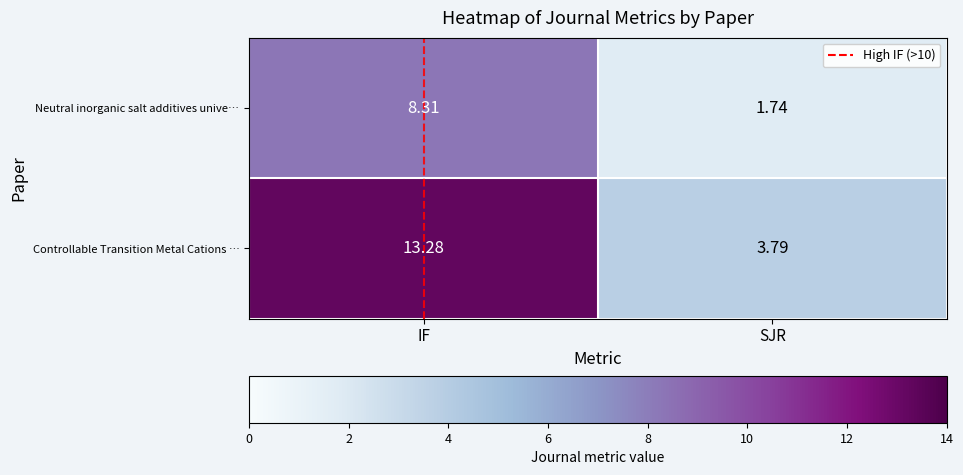

Which series has the widest spread of values?

Controllable Transition Metal Cations …